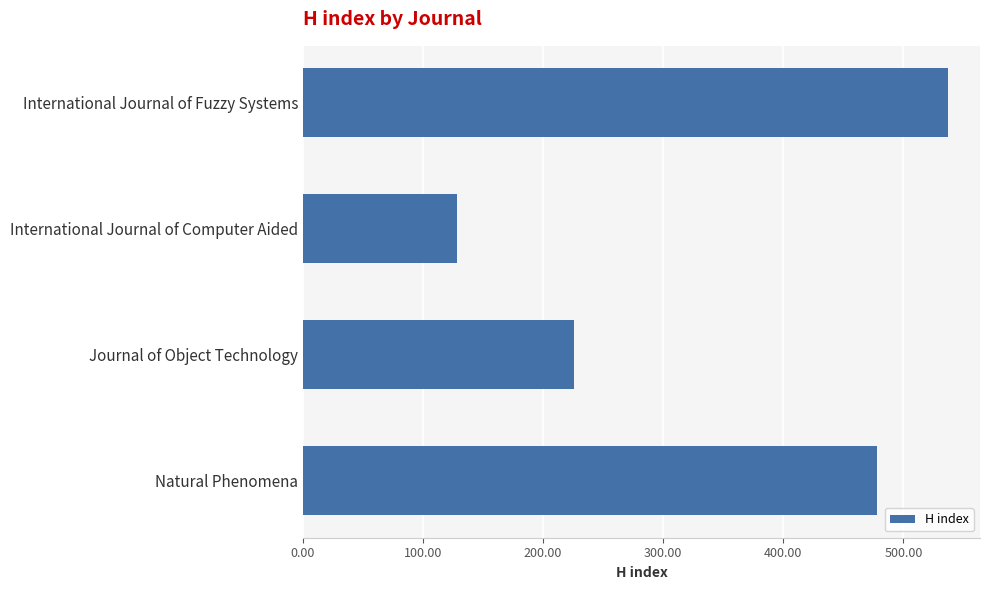

What is the label of the 2nd bar from the bottom?

Journal of Object Technology